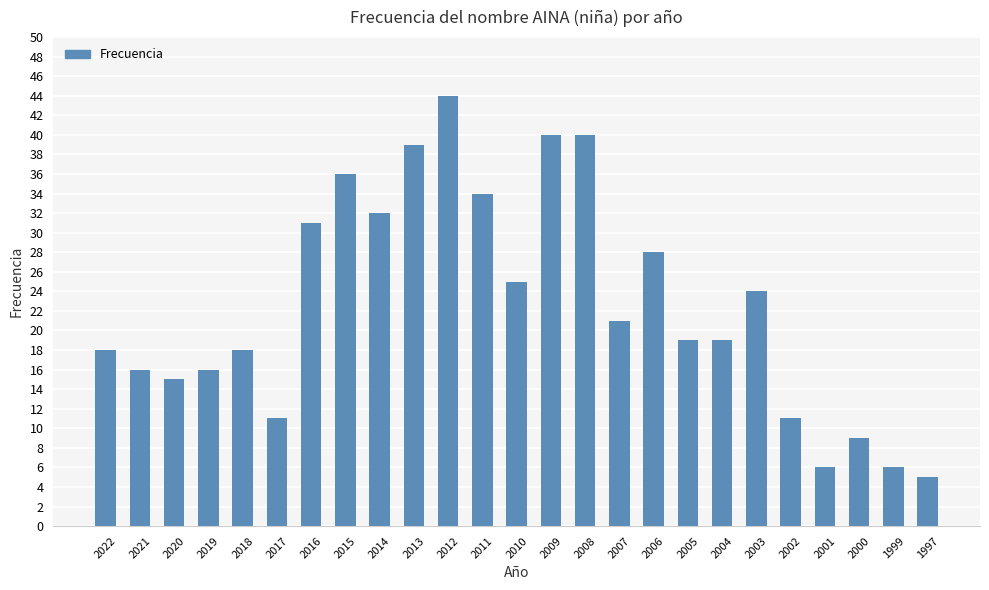

Reading right to left, what are all the values shown in this chart?

5	6	9	6	11	24	19	19	28	21	40	40	25	34	44	39	32	36	31	11	18	16	15	16	18